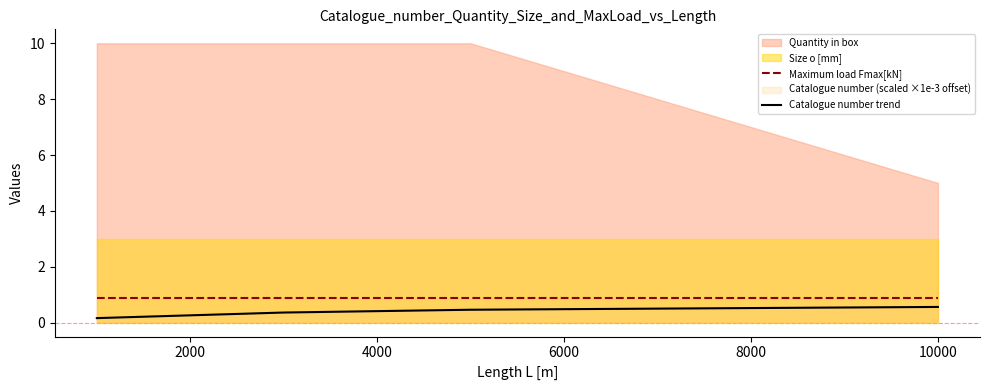

True or false: Catalogue number trend has a value of 0.6 at 10000.

True